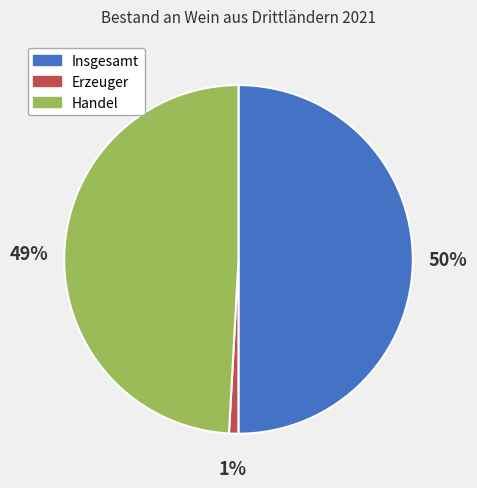

How many slices are in this pie chart?

3